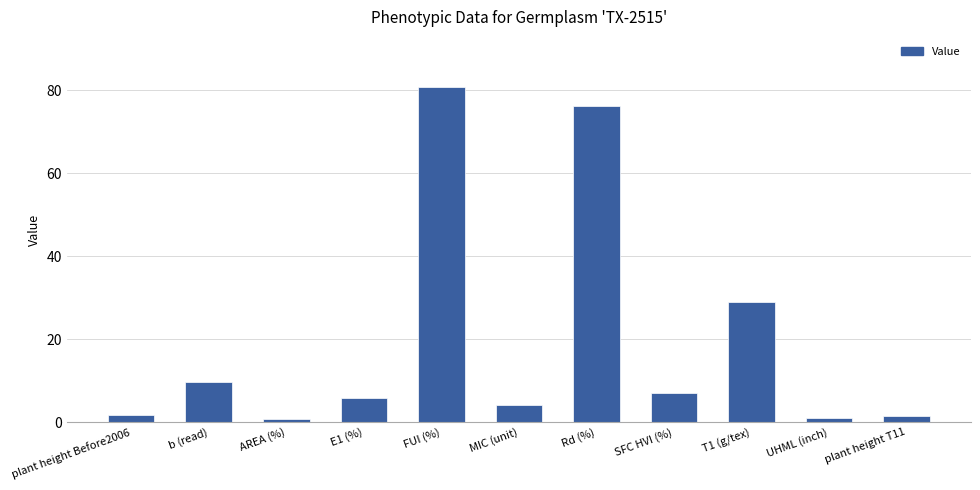

Approximately how many times larger is the value at Rd (%) compared to UHML (inch)?

74.7